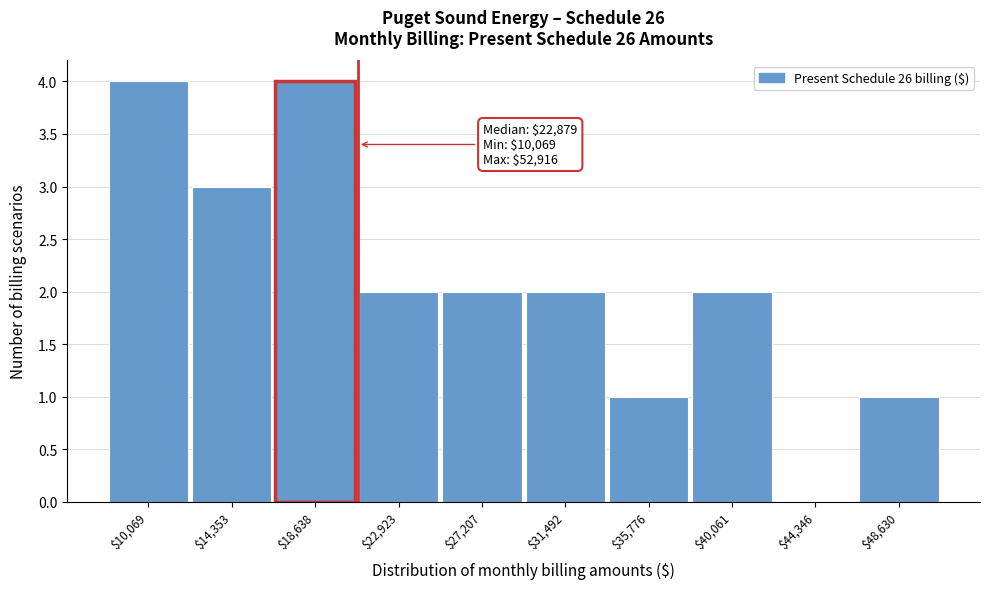

The value at $18,638 is 1. True or false?

False